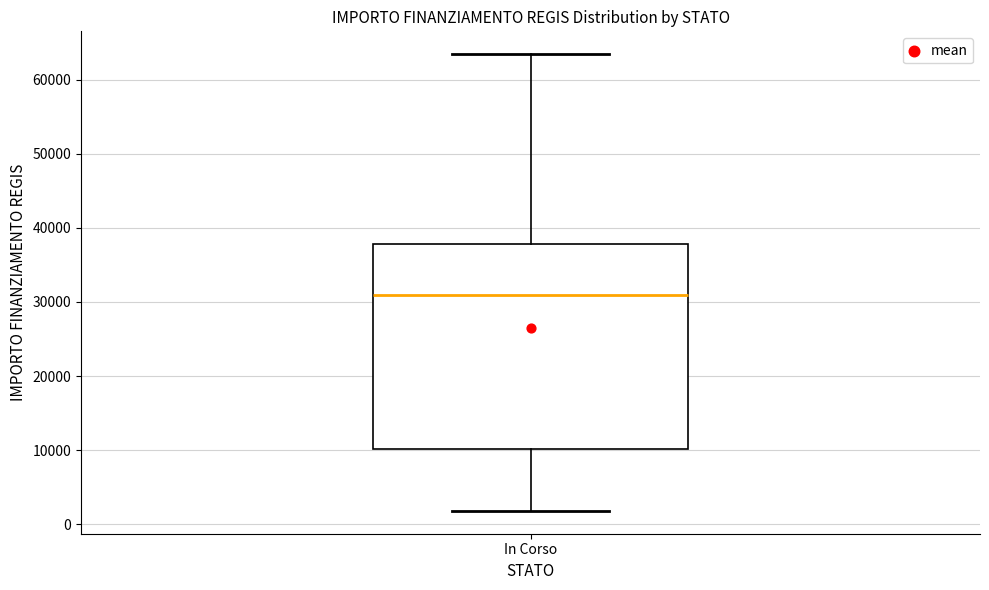

Read this box plot against the y-axis: the position of the median line, the range covered by the box, and the ends of both whiskers. The values are not printed on the chart, so give them approximately, as read against the axis.

median 31000, box 10000 to 38000, whiskers 2000 to 63000